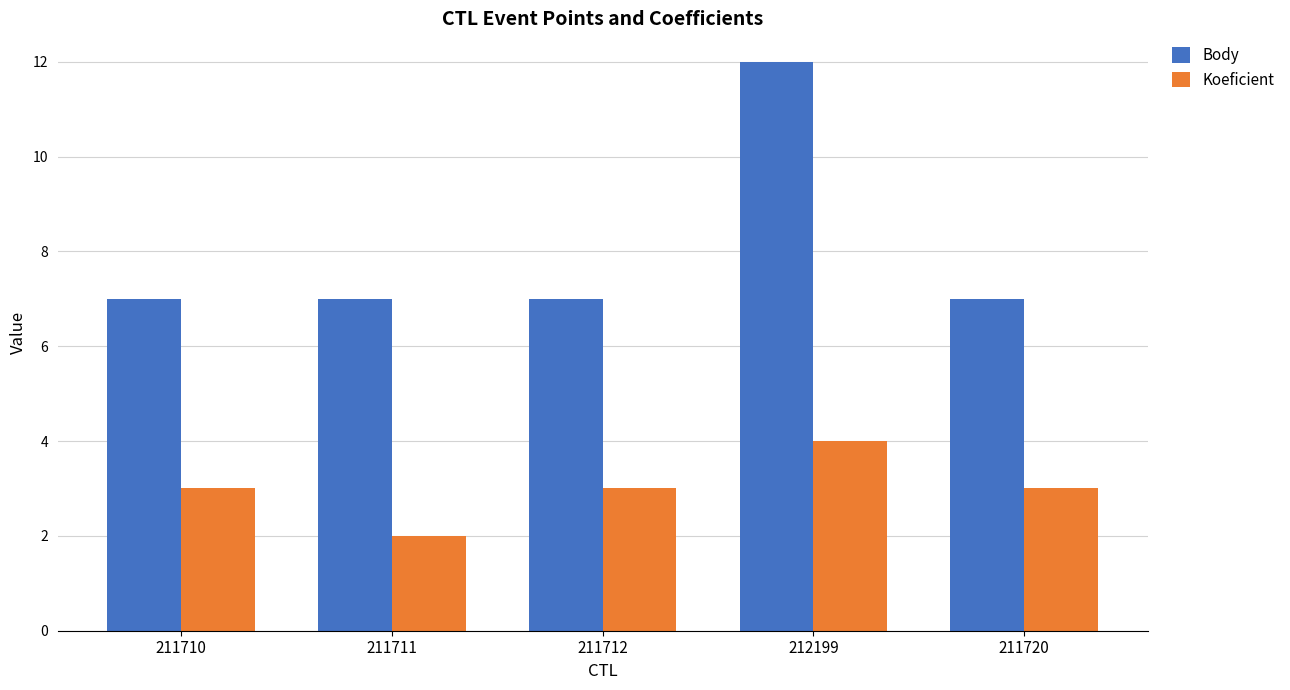

Is the value of Body at 211712 greater than the value of Koeficient at 211712?

Yes